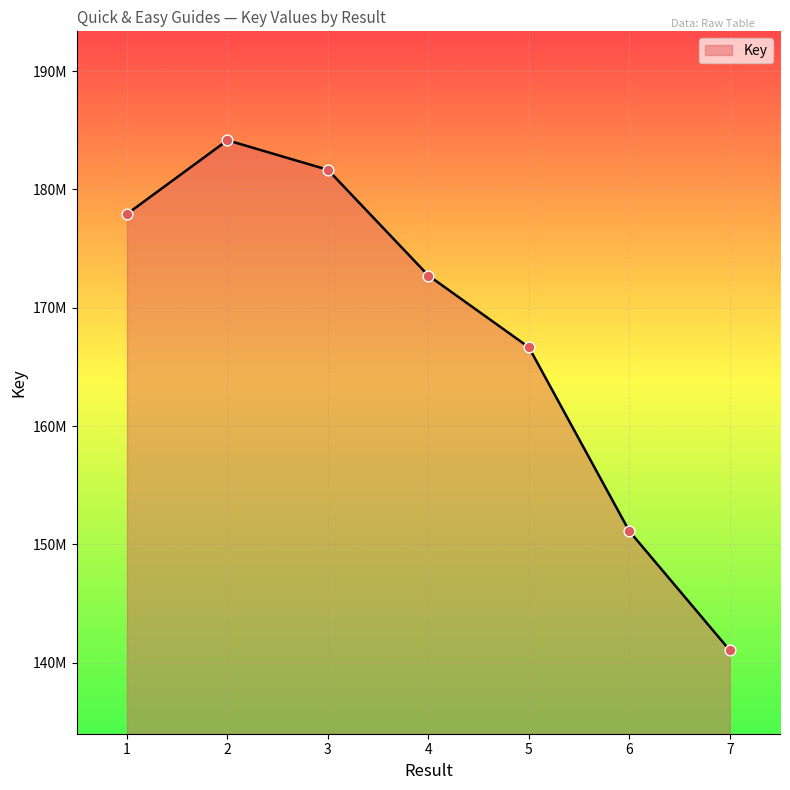

Is this an area chart (filled region under the line)?

Yes